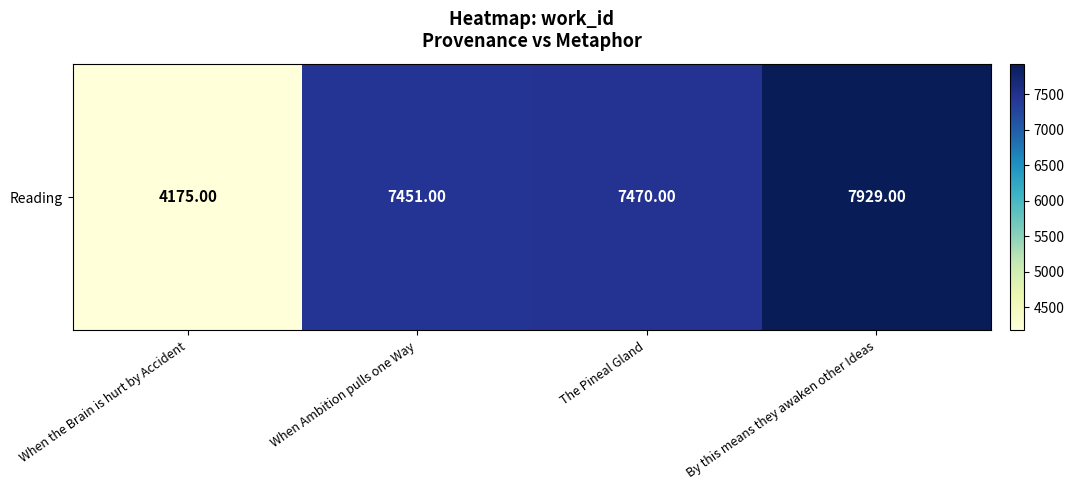

What is the average value?

6756